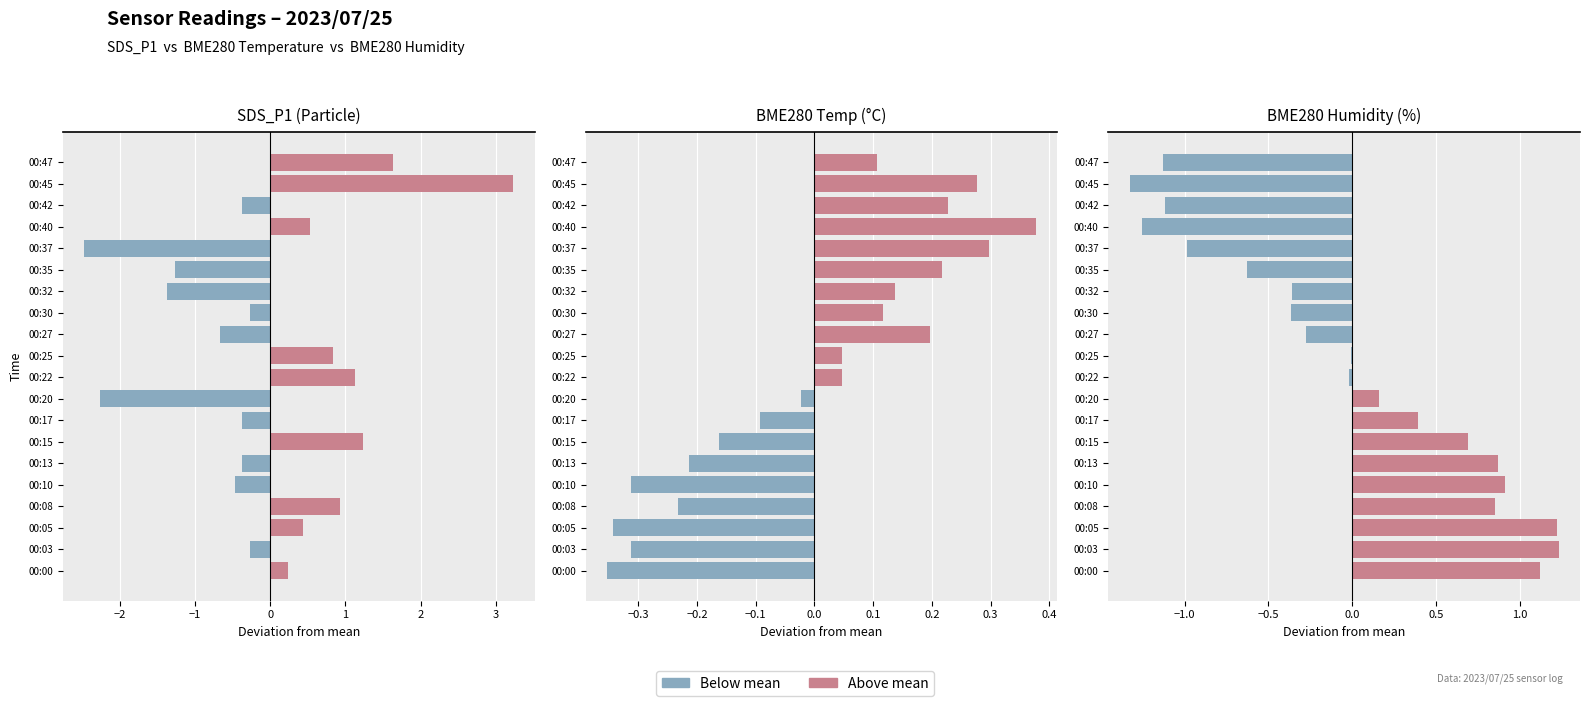

At how many categories does at least one series exceed -1?

20